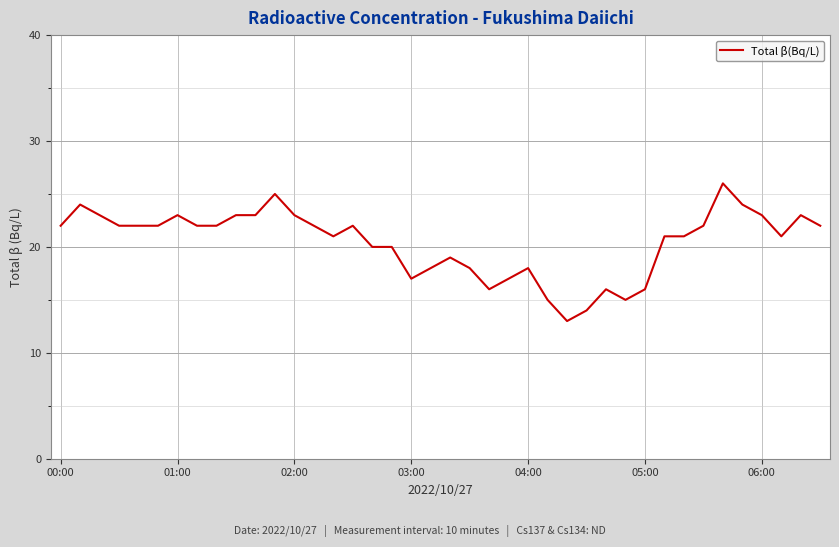

What is the maximum value shown in the chart?

26